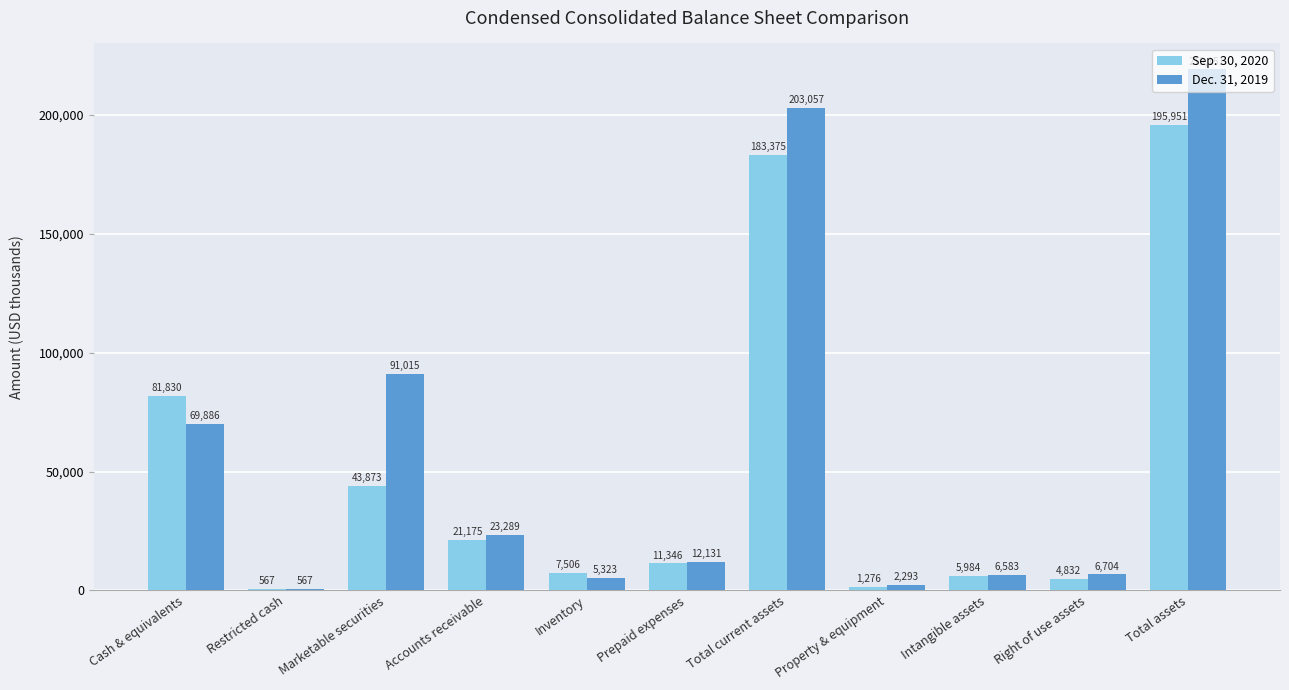

The Dec. 31, 2019 series shows 44116 at Marketable securities. True or false?

False